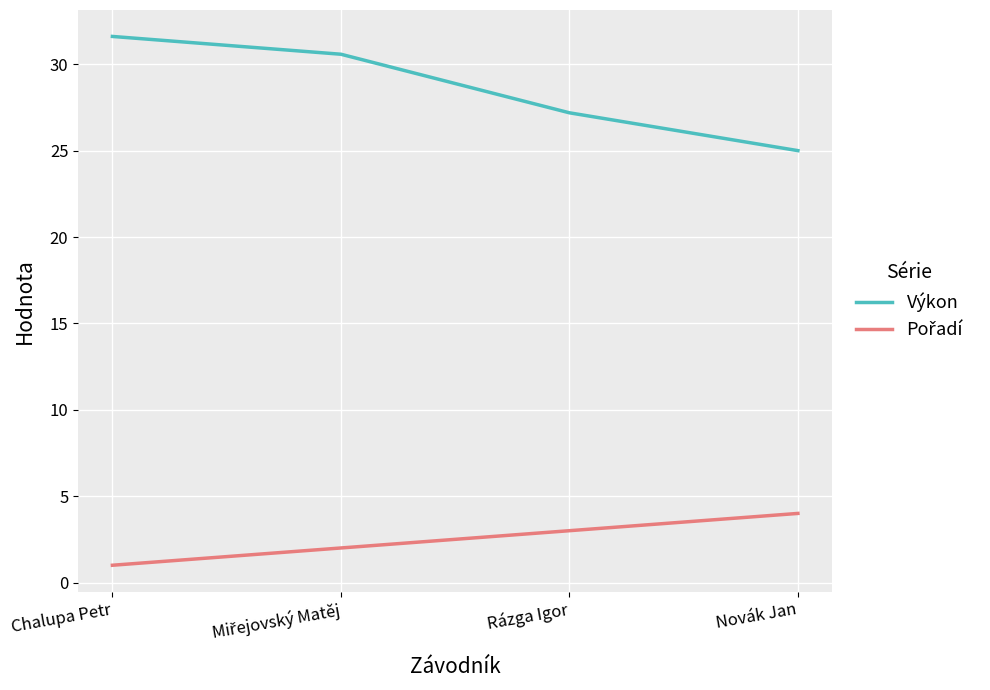

What is the difference between the Výkon values at Chalupa Petr and Rázga Igor?

4.4